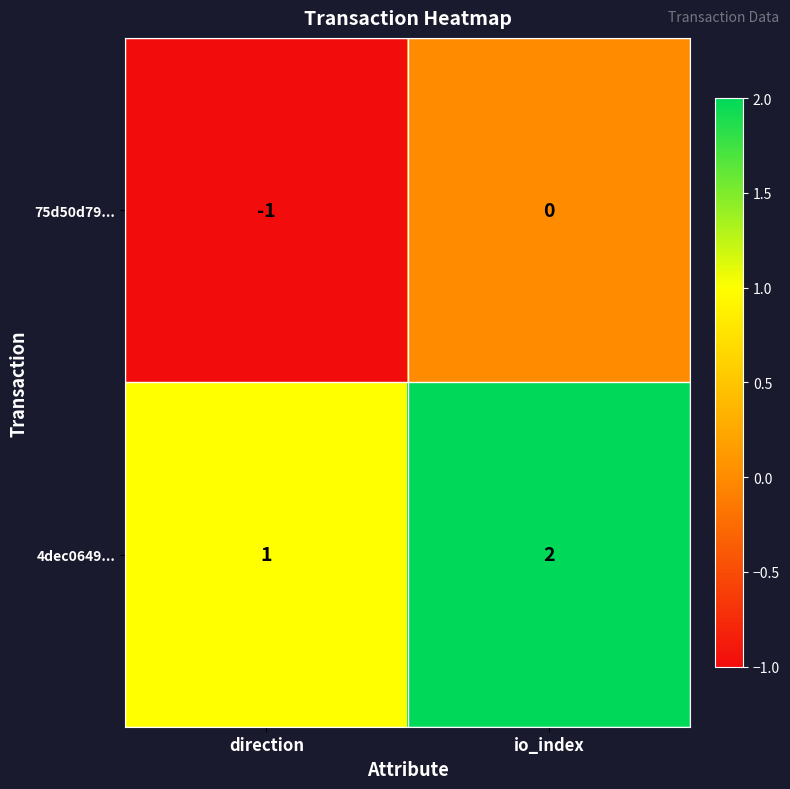

At which category does the chart reach its peak across all series?

io_index